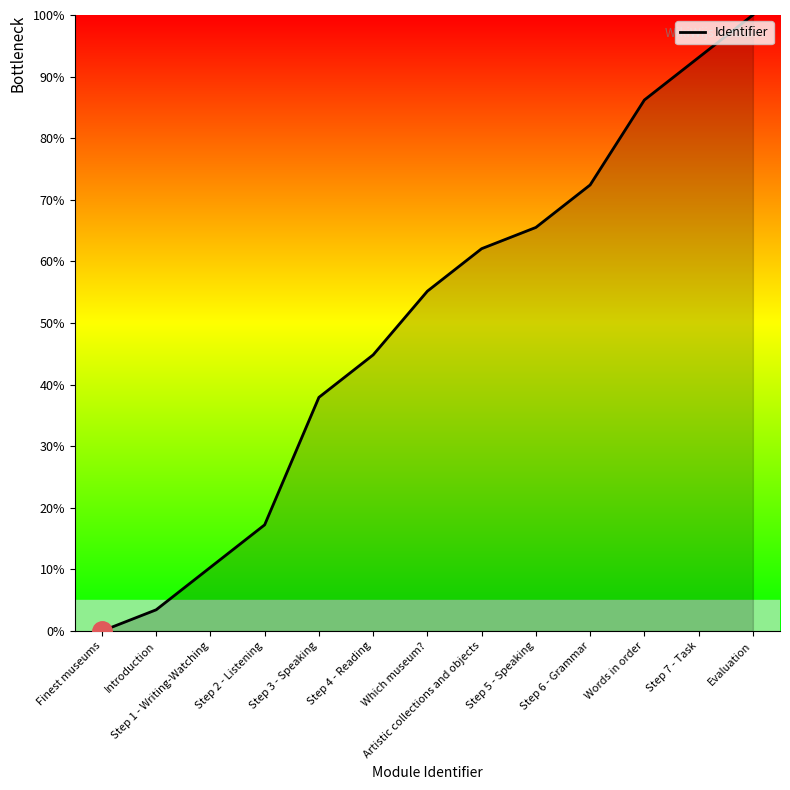

Which has a higher value, Step 6 - Grammar or Finest museums?

Step 6 - Grammar